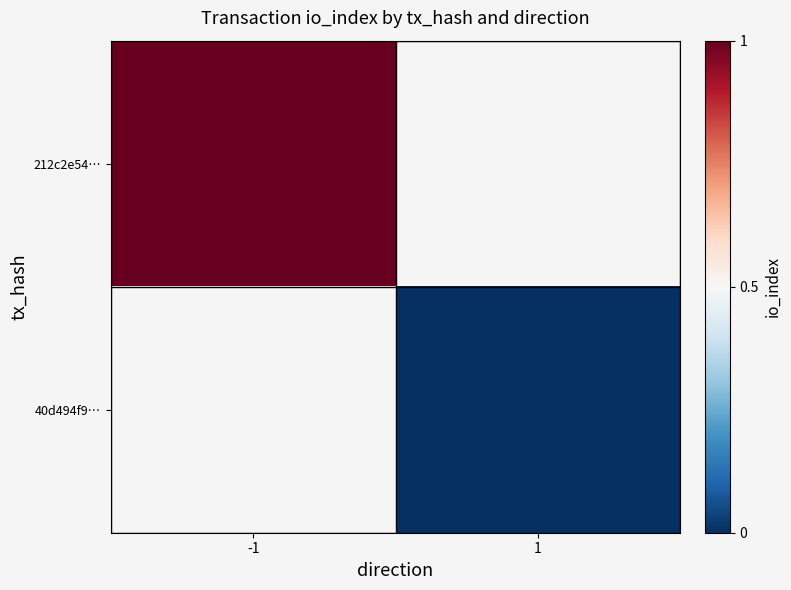

Which has a higher value, 1 or -1?

-1